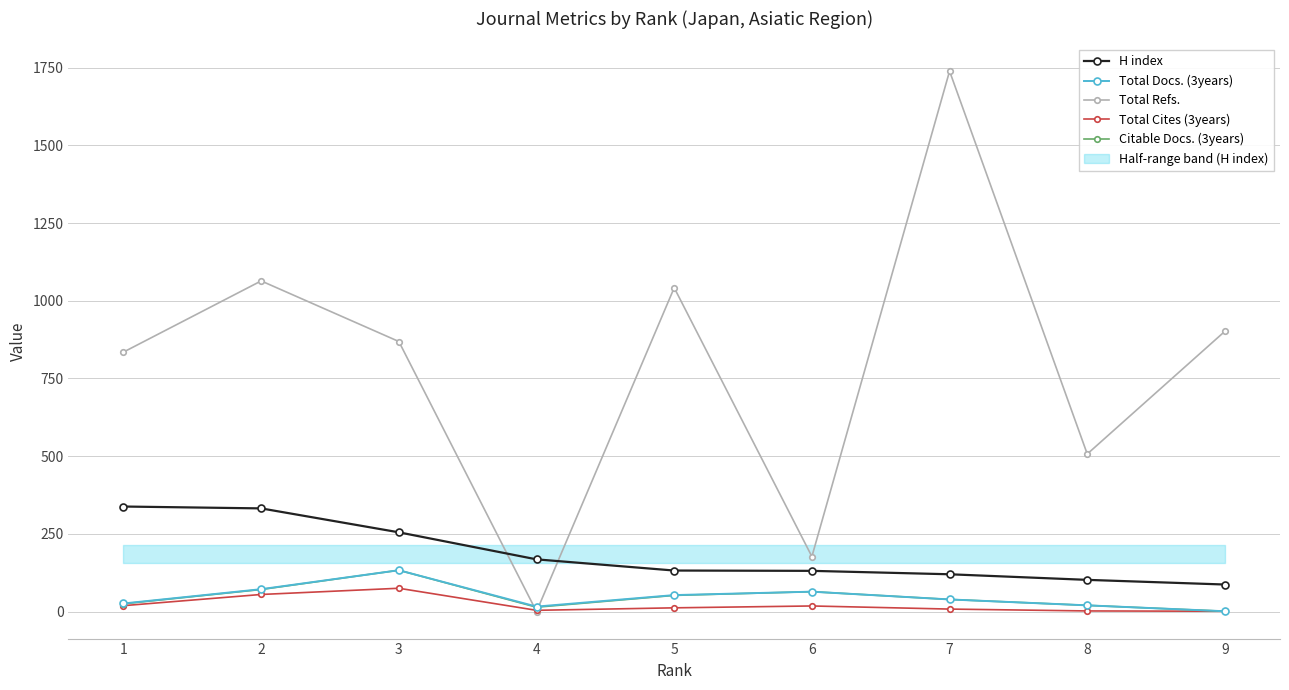

What is the sum of the Total Docs. (3years) values at 1 and 2?

98